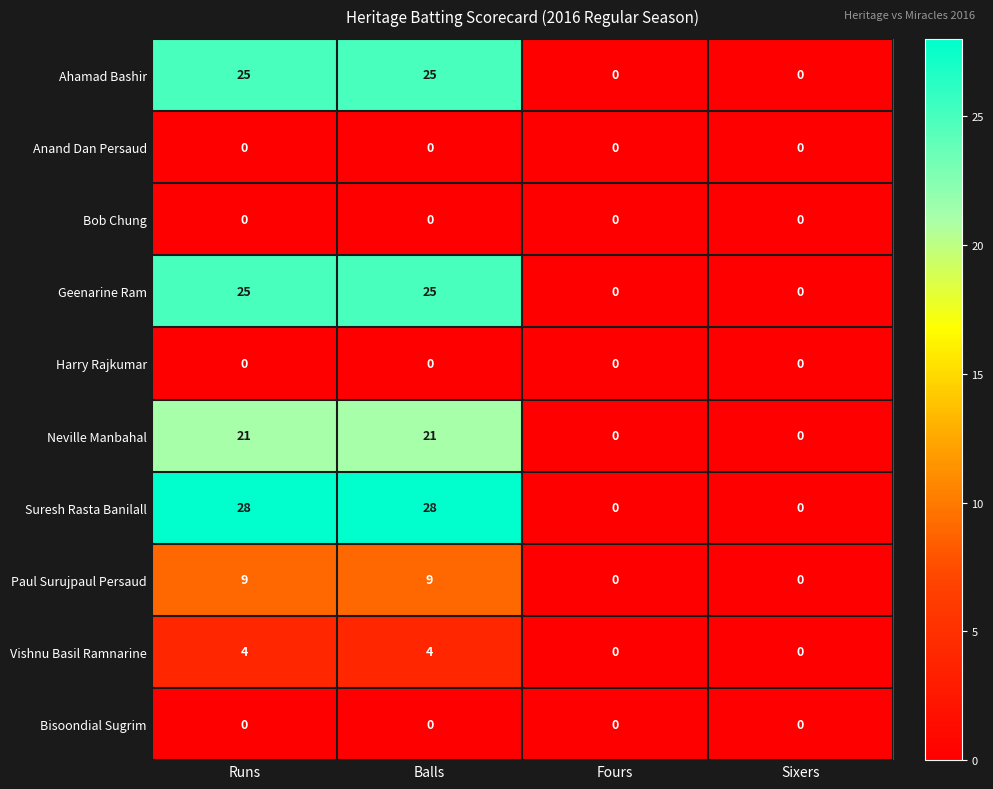

What is the difference between the second highest and second lowest values in the Ahamad Bashir series?

25